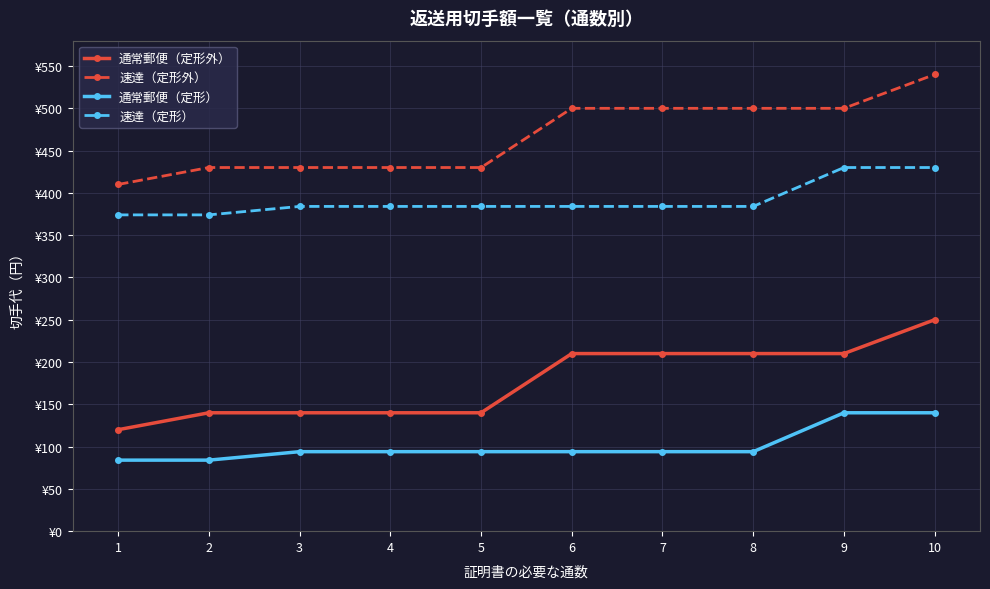

Rank the series by their maximum value, from highest to lowest.

速達（定形外）, 速達（定形）, 通常郵便（定形外）, 通常郵便（定形）